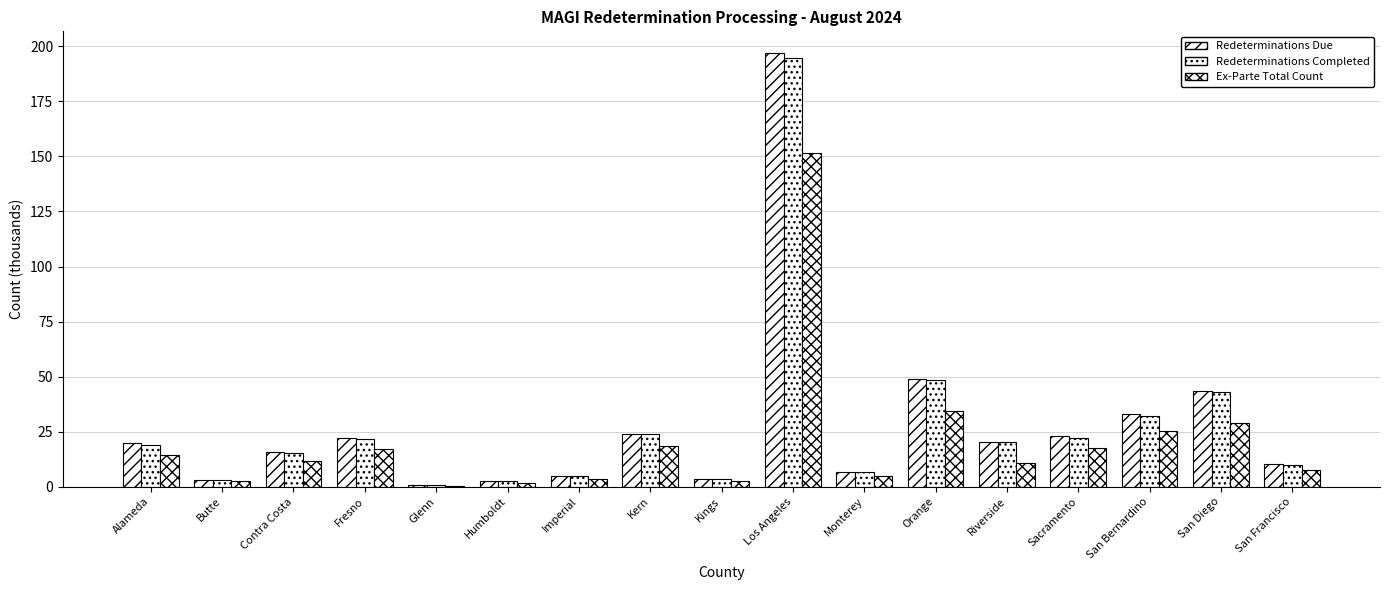

What is the label of the 11th bar from the right?

Imperial